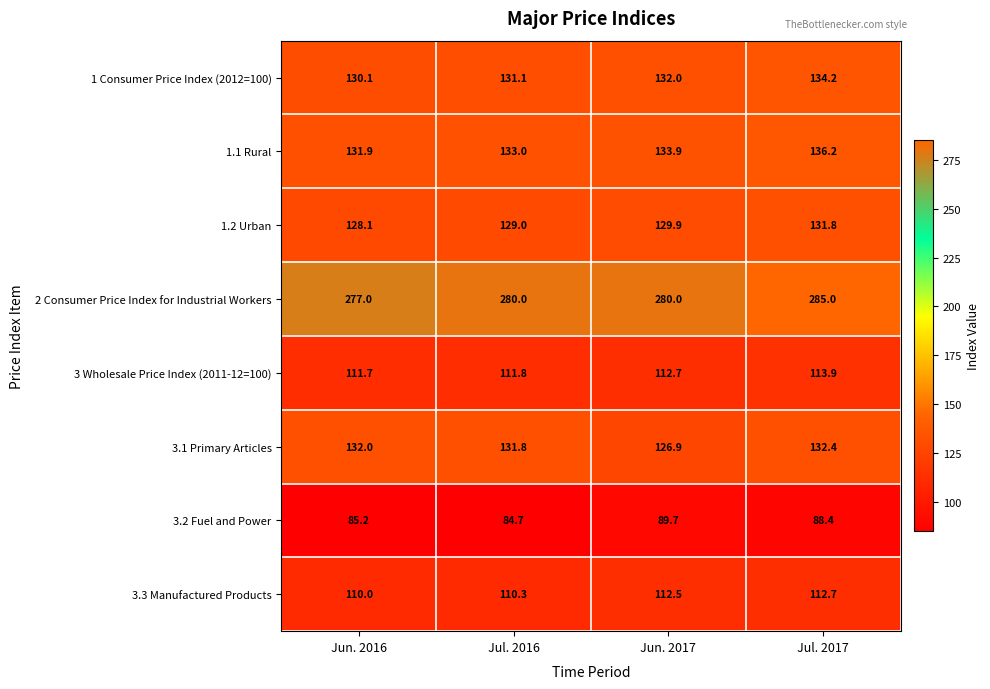

The value of 1 Consumer Price Index (2012=100) at Jun. 2016 is 130.1. True or false?

True